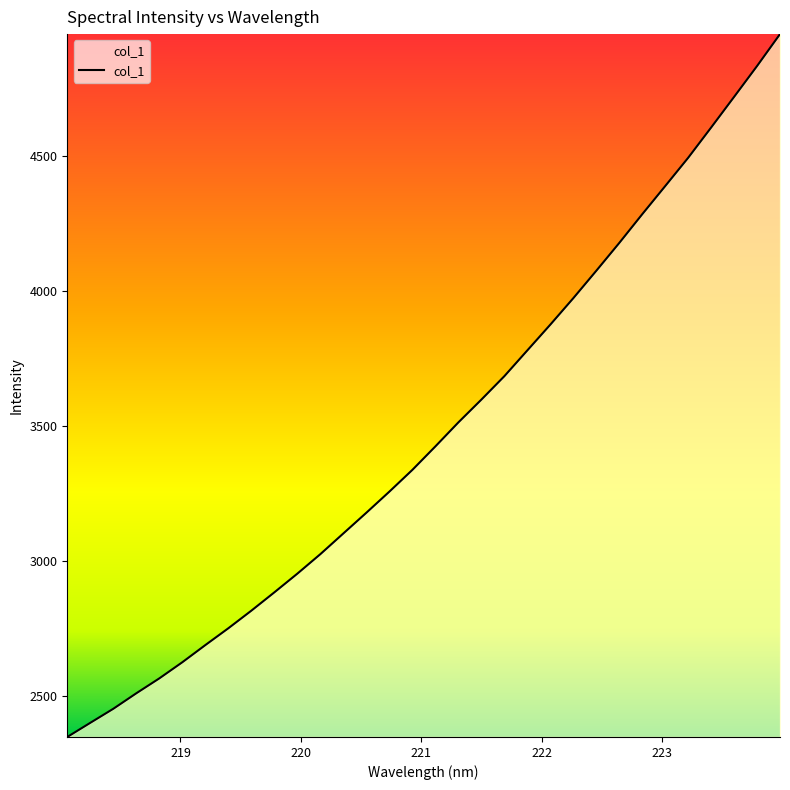

What is the smallest value displayed?

2348.2